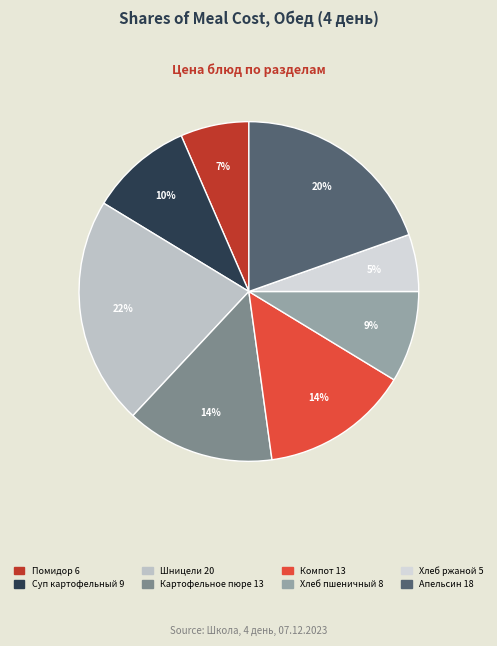

What is the smallest slice in the pie chart?

хлеб ржаной